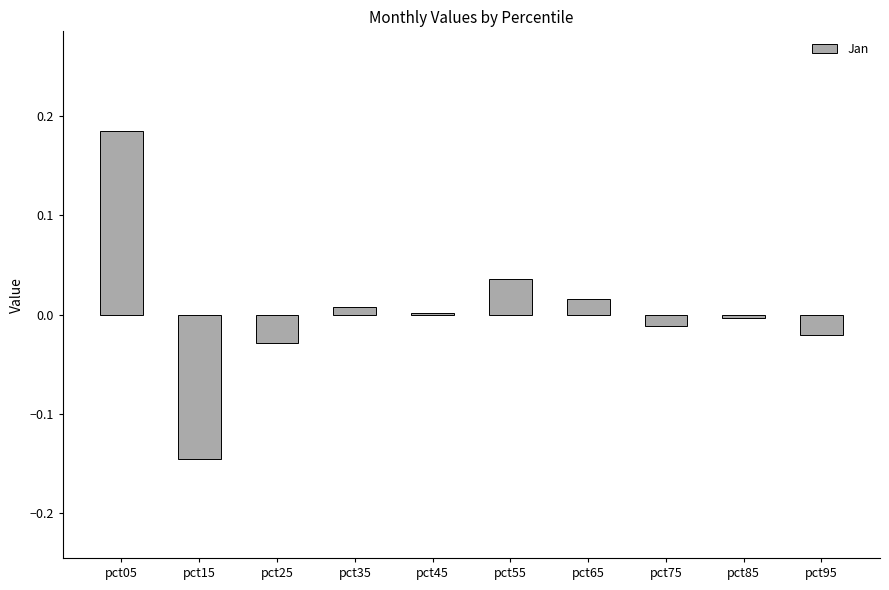

At which category does the chart reach its peak across all series?

pct05